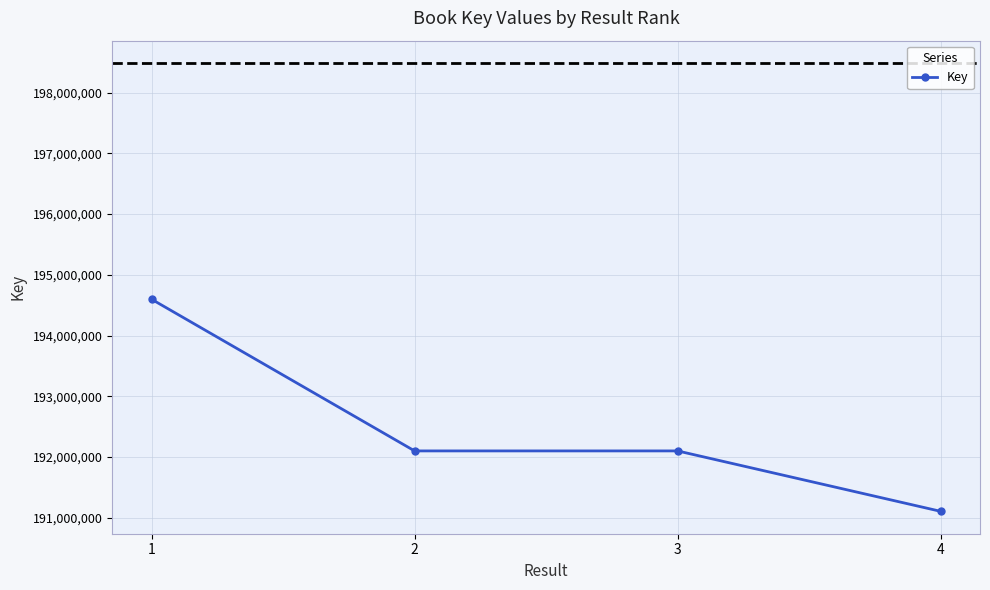

True or false: there are more than 1 points higher than both neighbors.

False